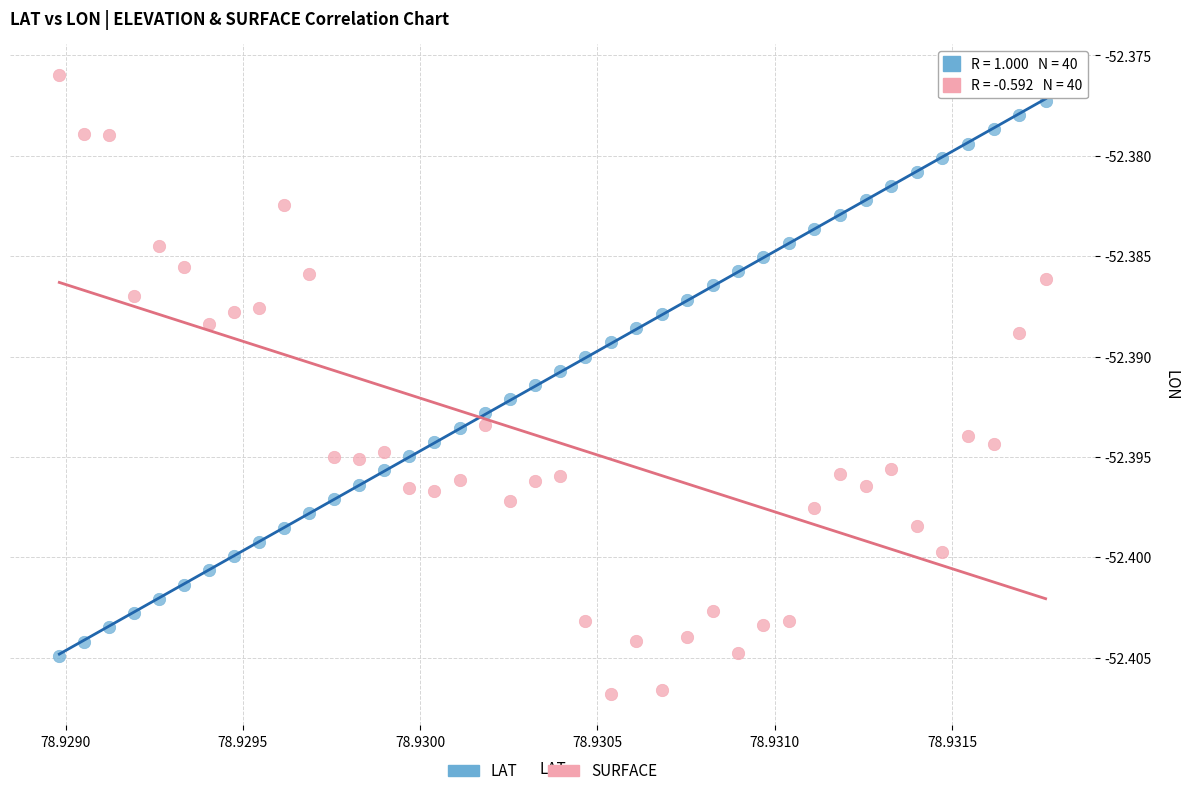

Which series has the widest spread of Y values?

SURFACE